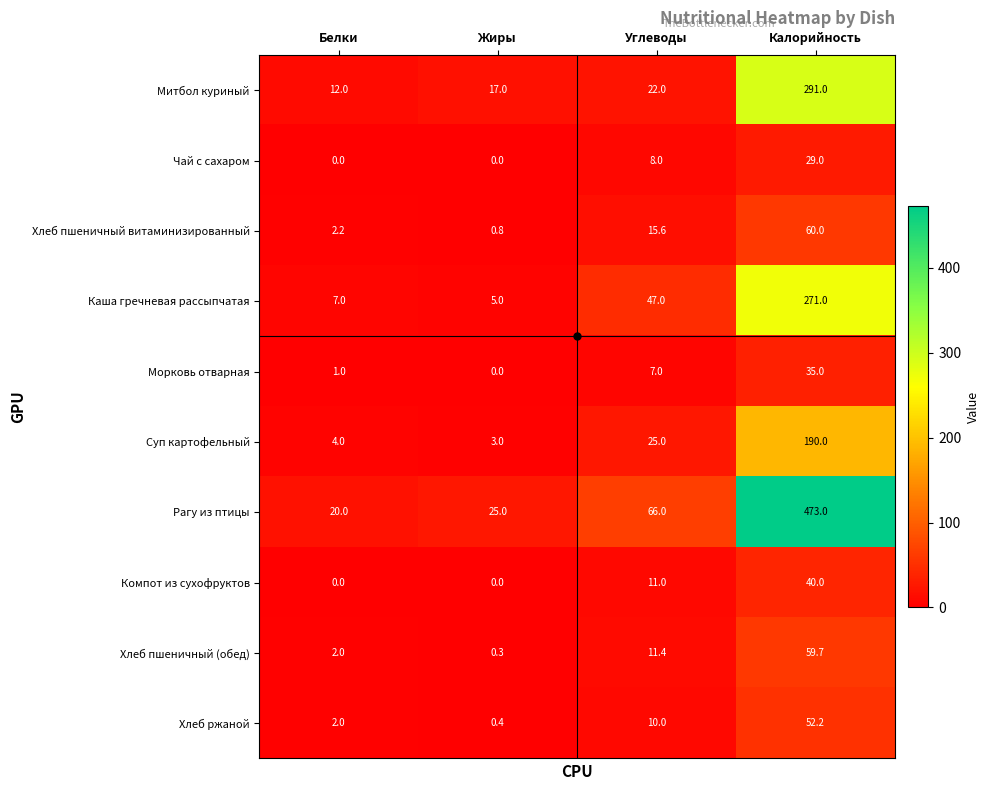

What is the sum of the Рагу из птицы values at Белки and Жиры?

45.0